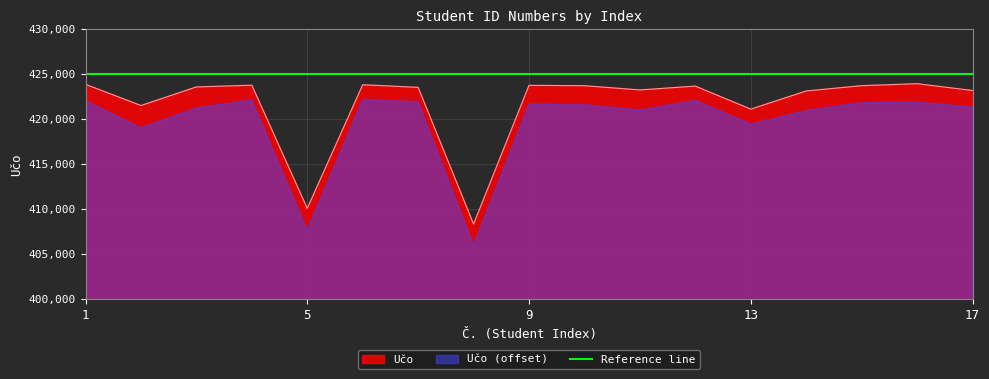

What is the change in value from 1 to 6?

-47